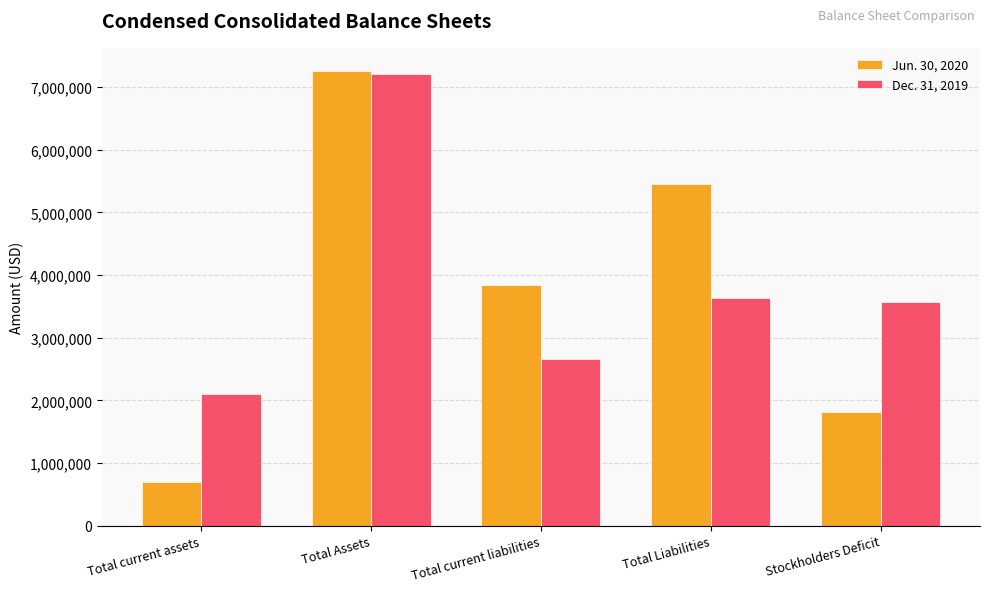

What is the total value across all series at Total Assets?

14465028